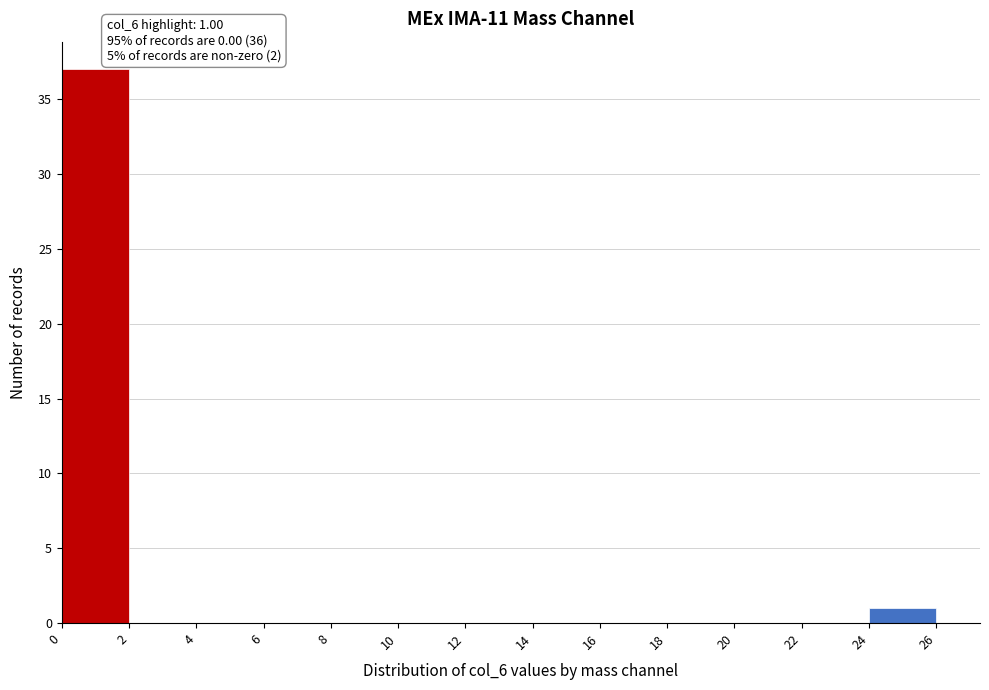

Over which range of the x-axis is the bar tallest?

0 to 2